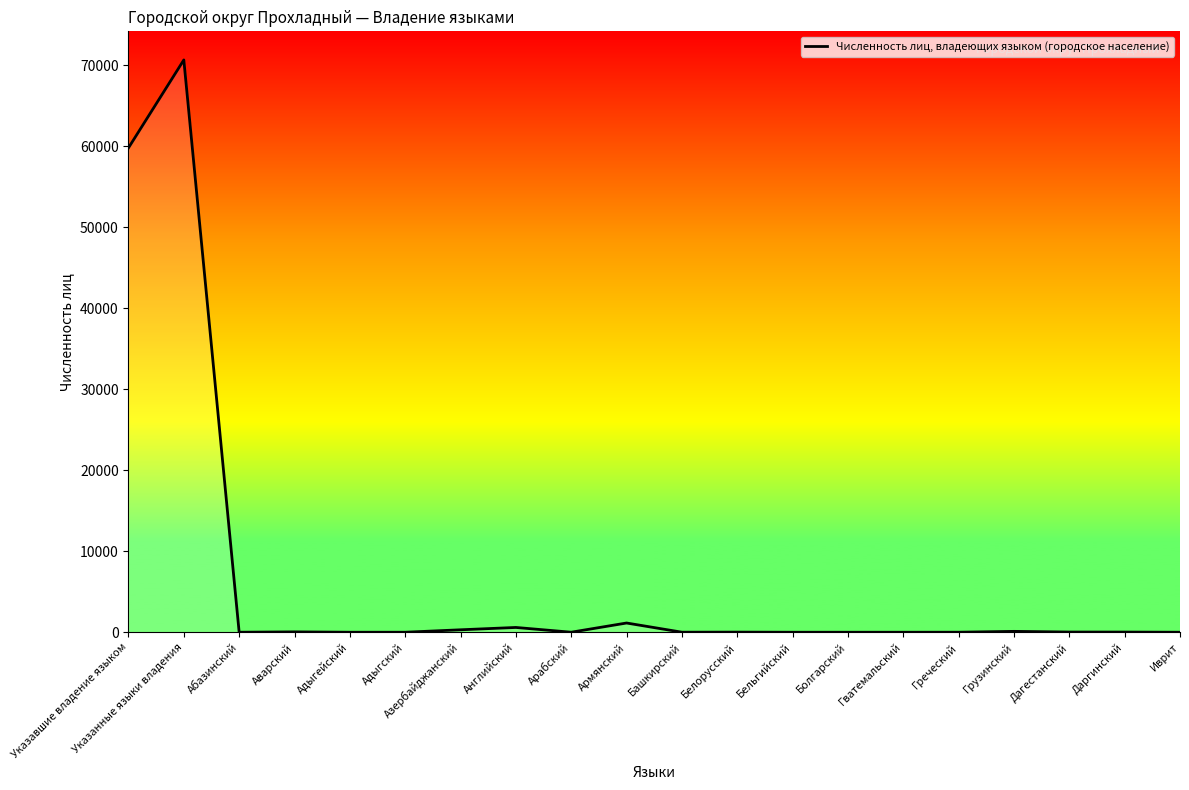

What is the difference between the maximum and second lowest values?

70634